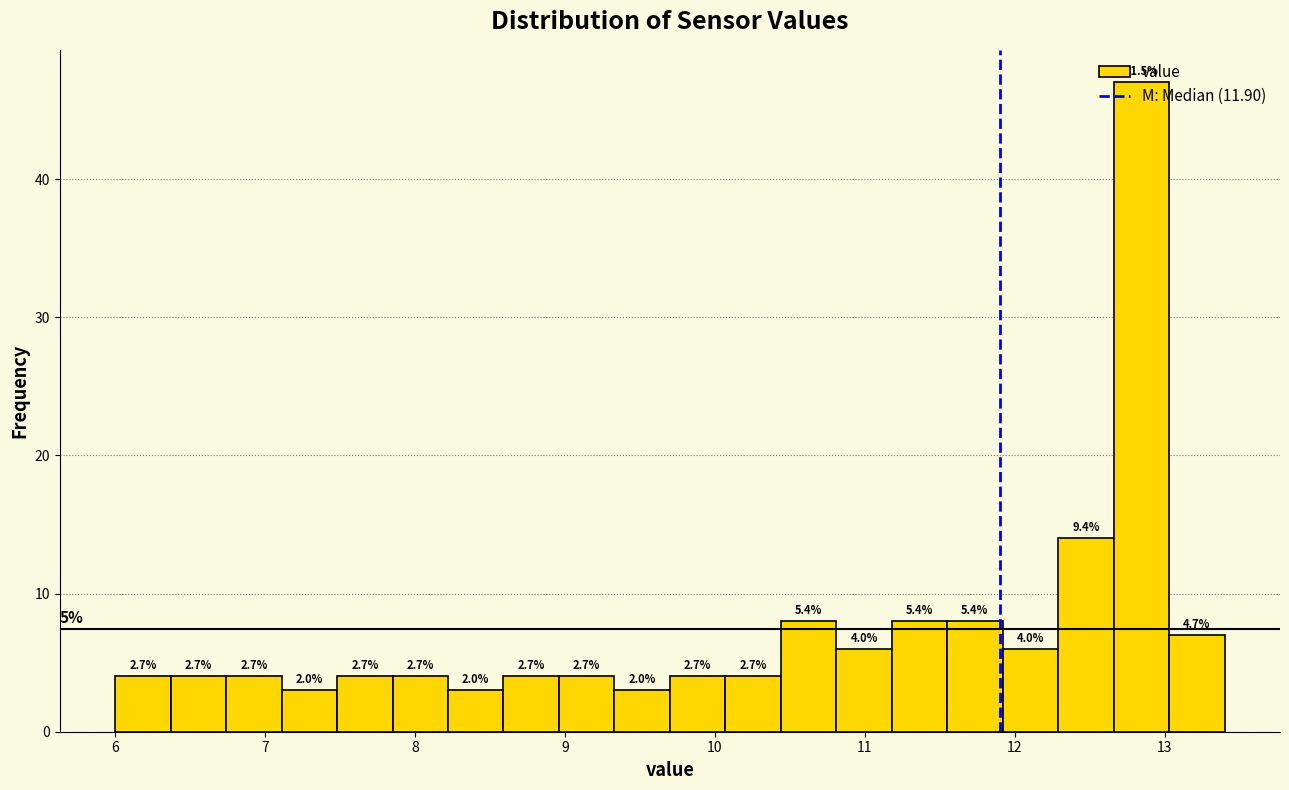

Read against the x-axis, roughly where is the centre of the tallest bar?

12.8